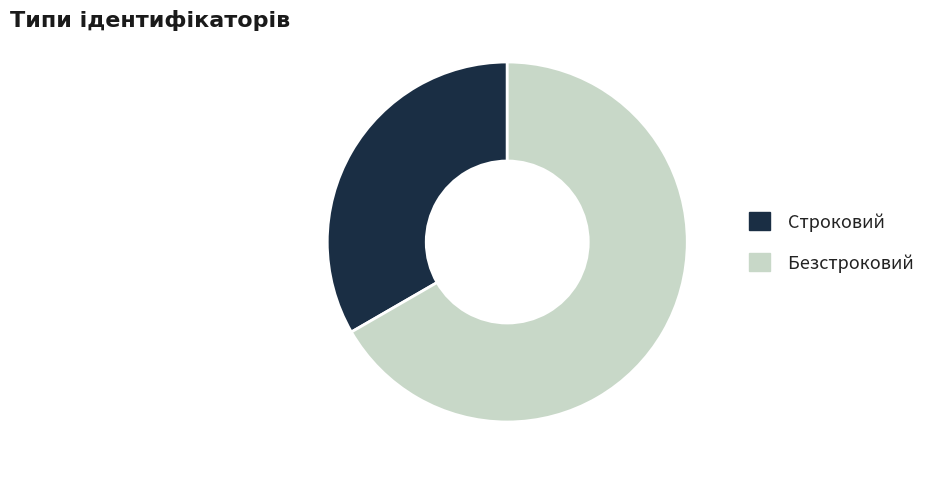

Count the number of slices in the pie.

2